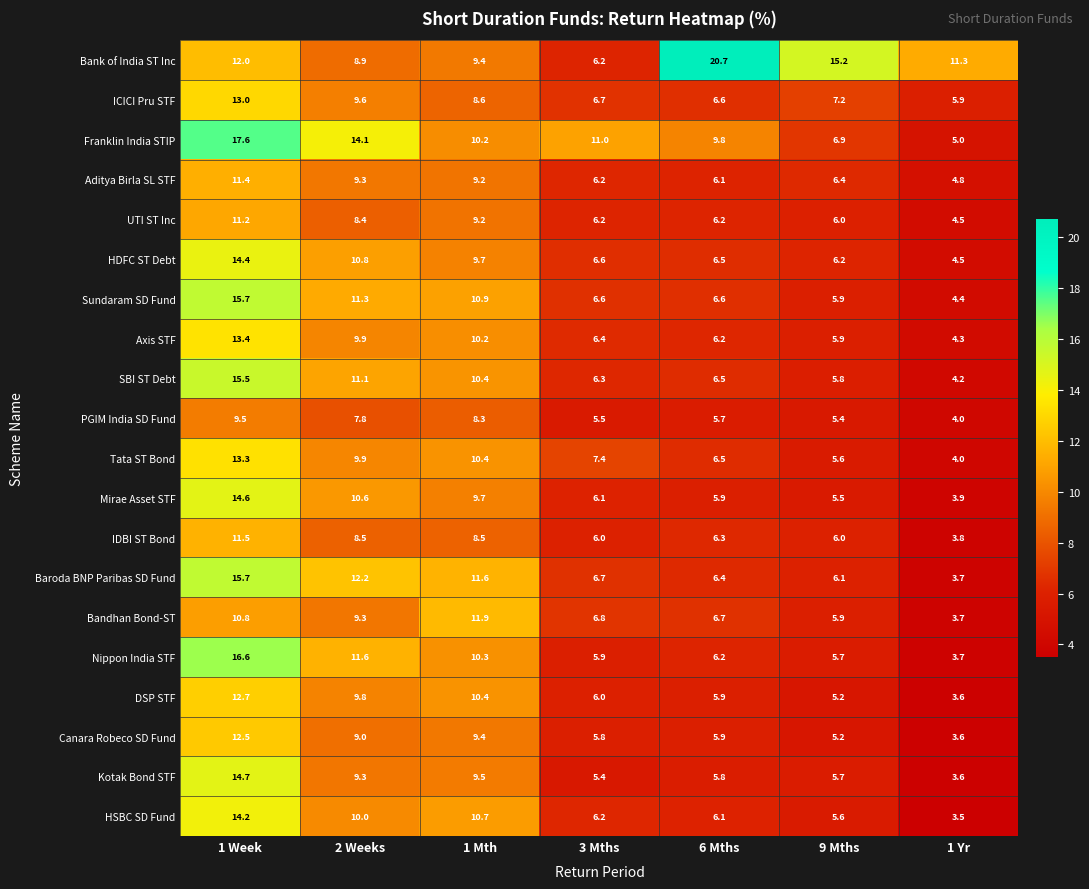

True or false: Nippon India STF has a value of 10.3 at 1 Mth.

True